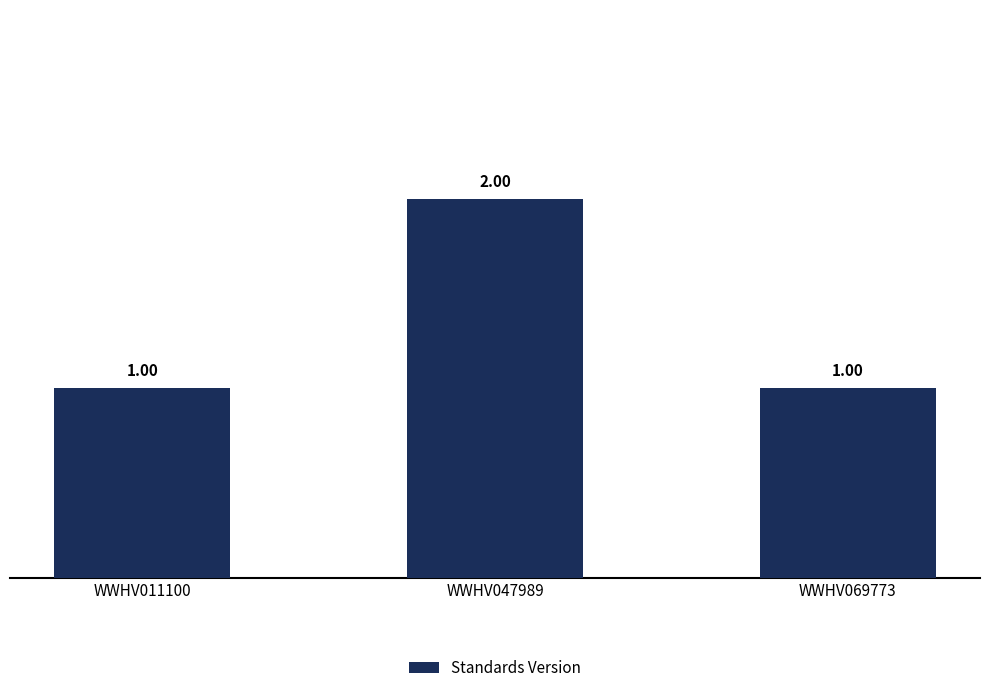

Reading left to right, list all the values displayed in this chart.

WWHV011100=1	WWHV047989=2	WWHV069773=1